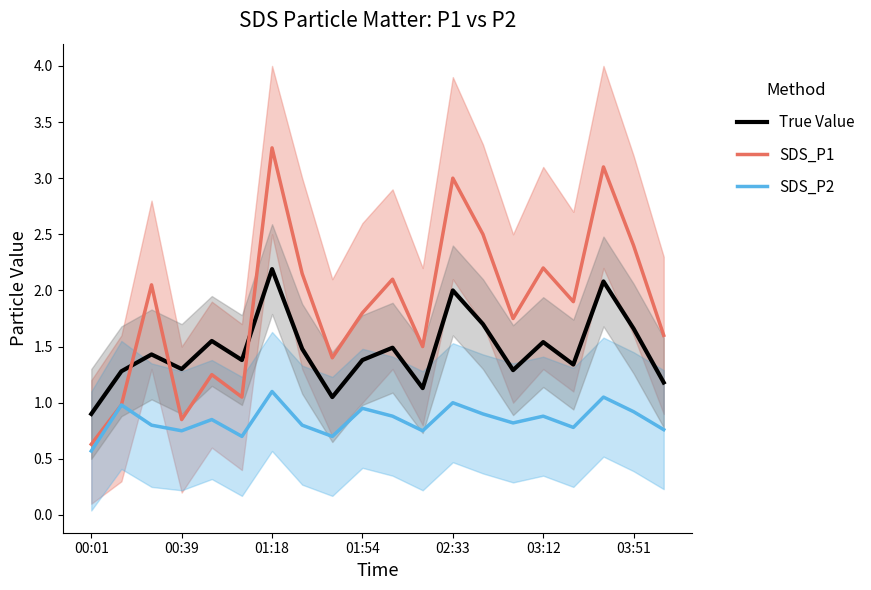

The value of SDS_P1 at 01:18 is 3.3. True or false?

True